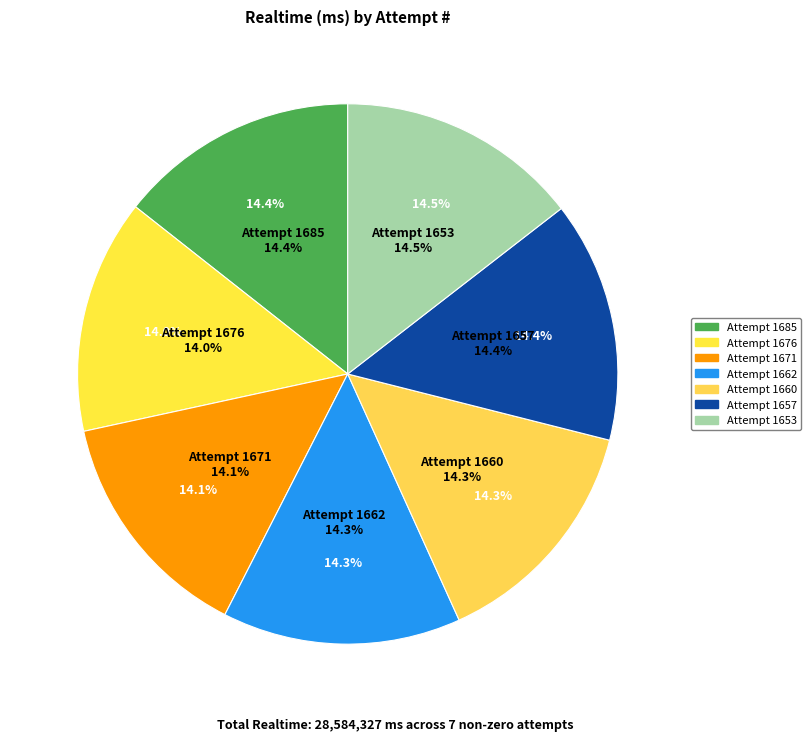

Approximately how many times larger is the value at Attempt 1660 compared to Attempt 1685?

1.0